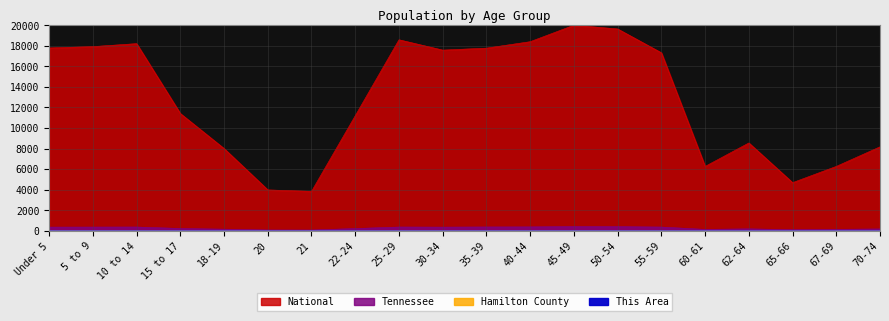

Count the number of categories in the chart.

20